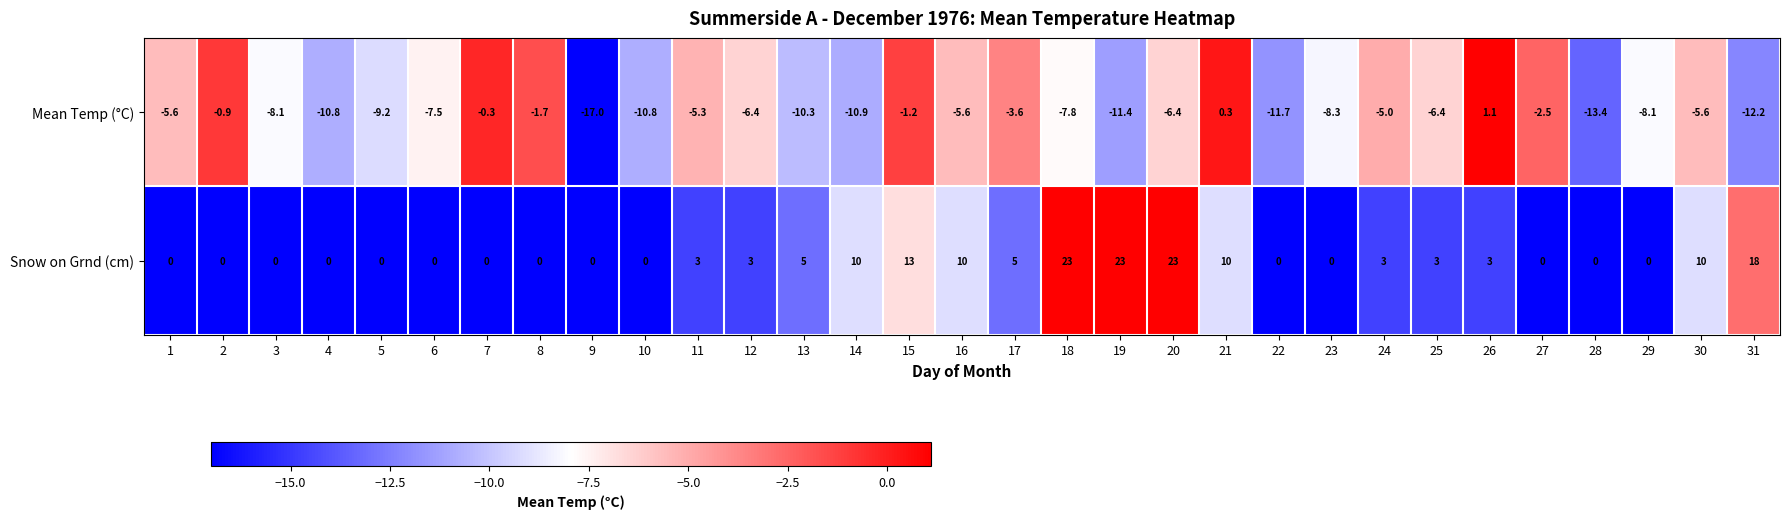

List the series in order of their peak value, lowest first.

Mean Temp (°C), Snow on Grnd (cm)